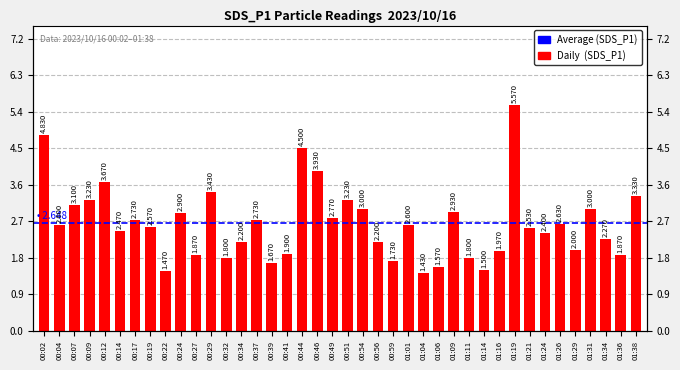

What is the difference between the second highest and minimum values?

3.4